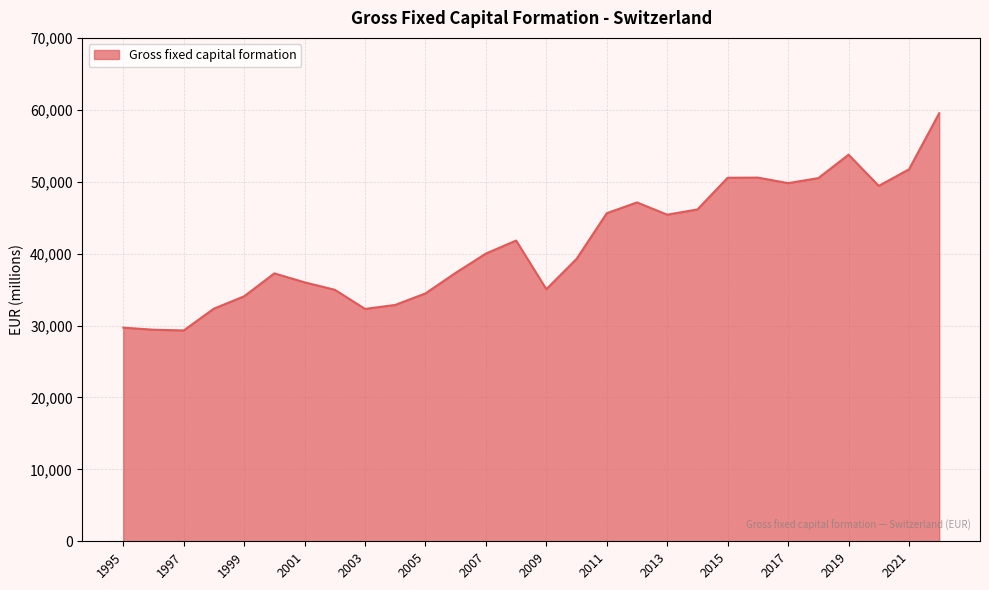

What is the smallest value displayed?

29319.9